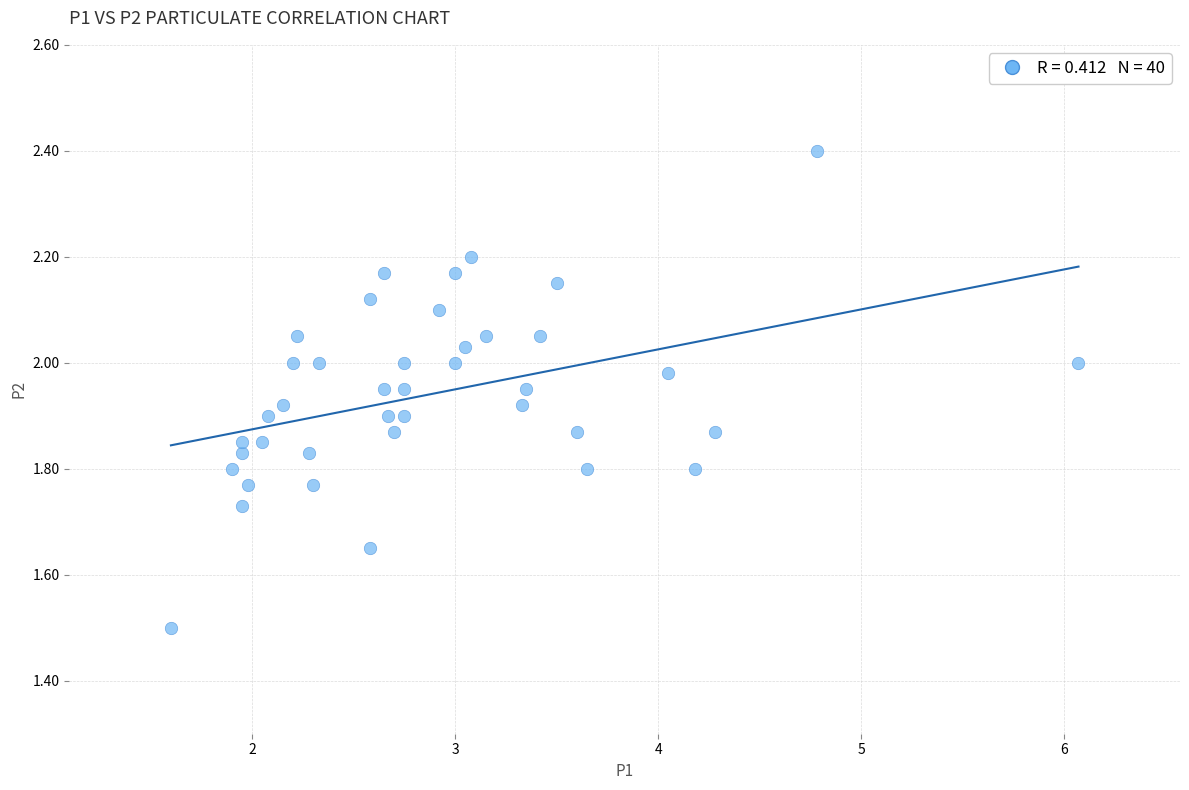

What is the range of X values (max minus min)?

4.5